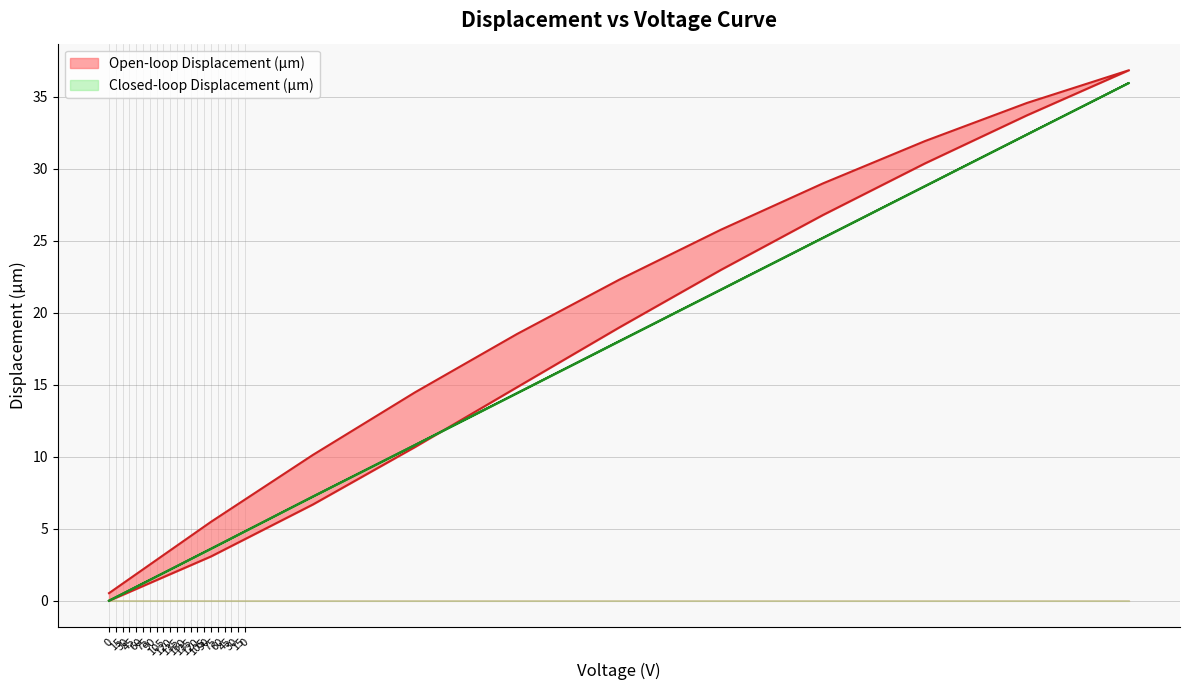

What is the value of the Closed-loop Displacement (µm) point at the 3rd from the left?

7.2